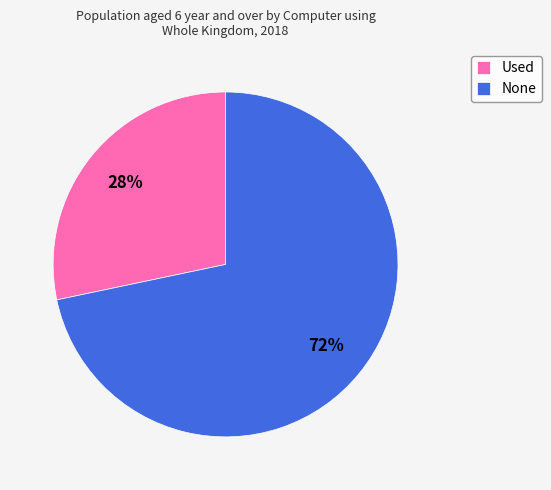

Which slice is the largest?

None